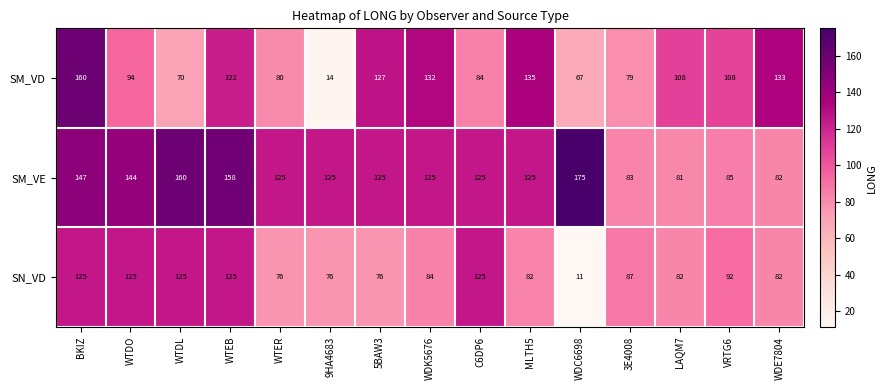

Which series has the largest total across all categories?

SM_VE